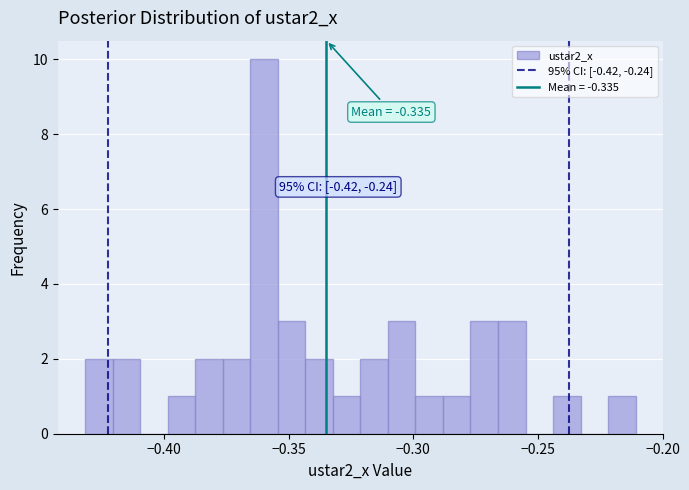

Read against the x-axis, roughly where is the centre of the tallest bar?

-0.360